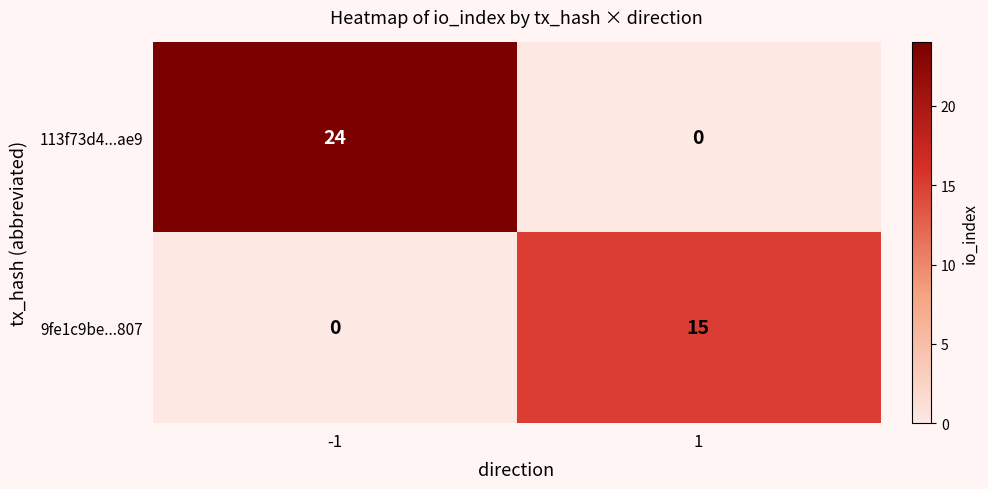

What is the spread (max minus min) of values at -1?

24